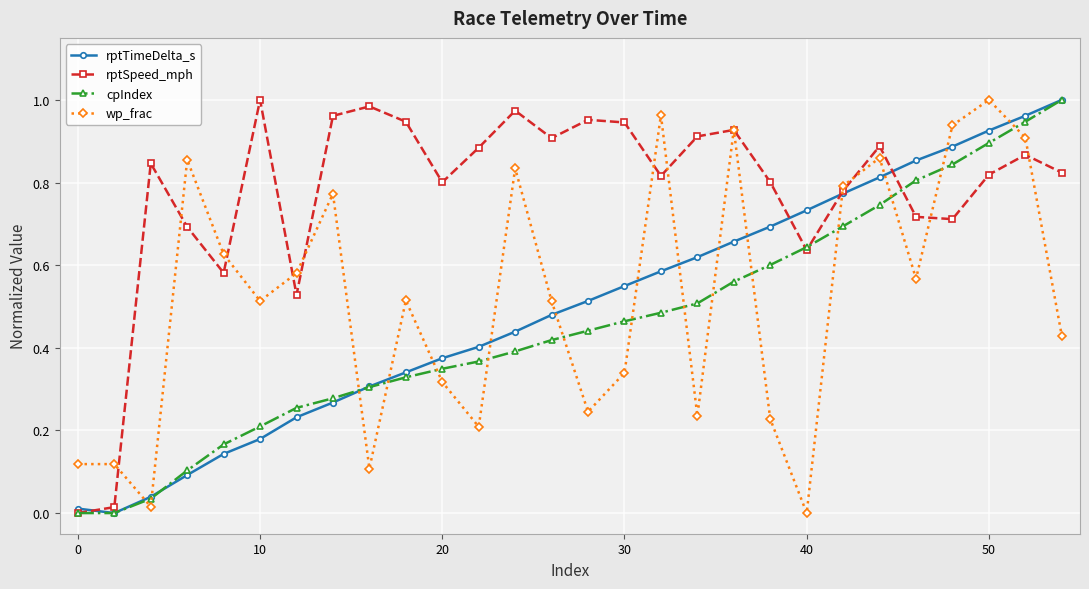

What is the sum of all wp_frac values?

14.5